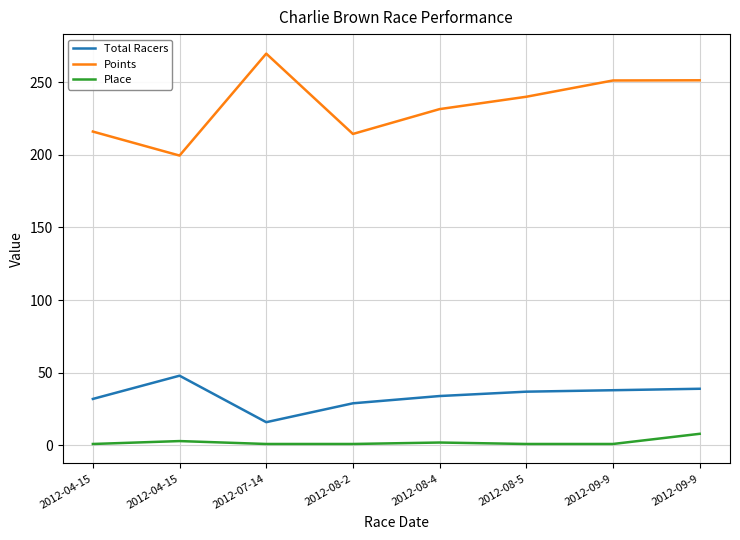

How many lines are shown in the chart?

3